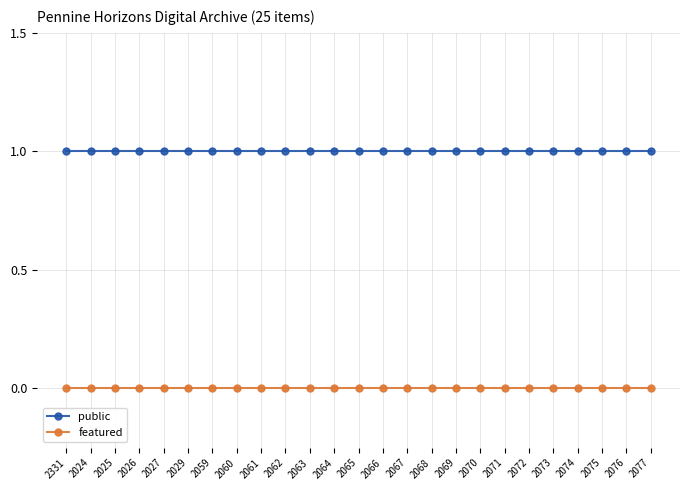

At 2063, list the series in order from largest to smallest.

public, featured